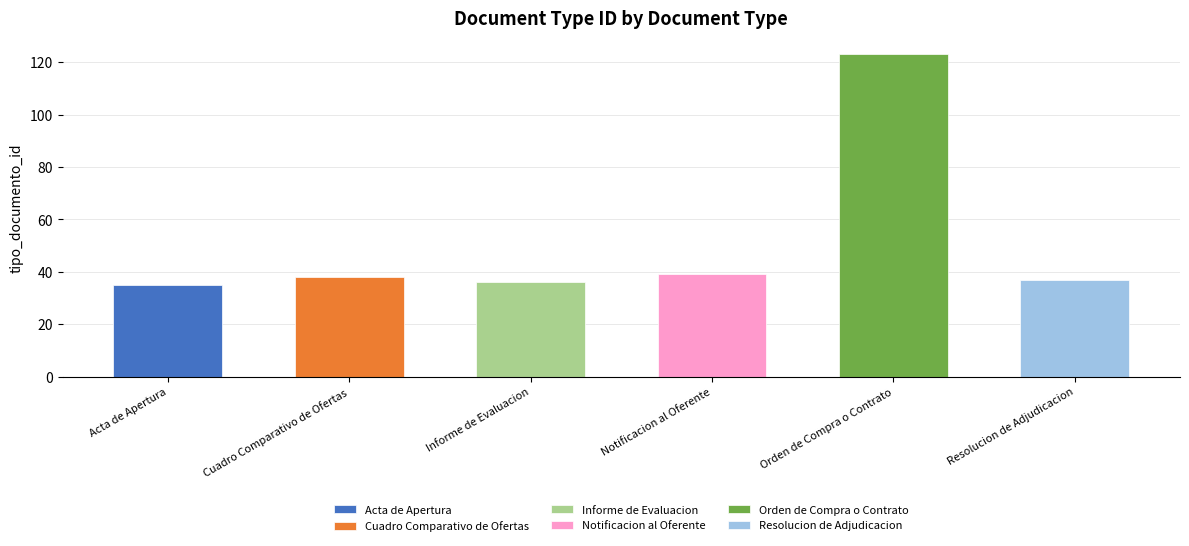

Read the value at Informe de Evaluacion, to the nearest 5.

35